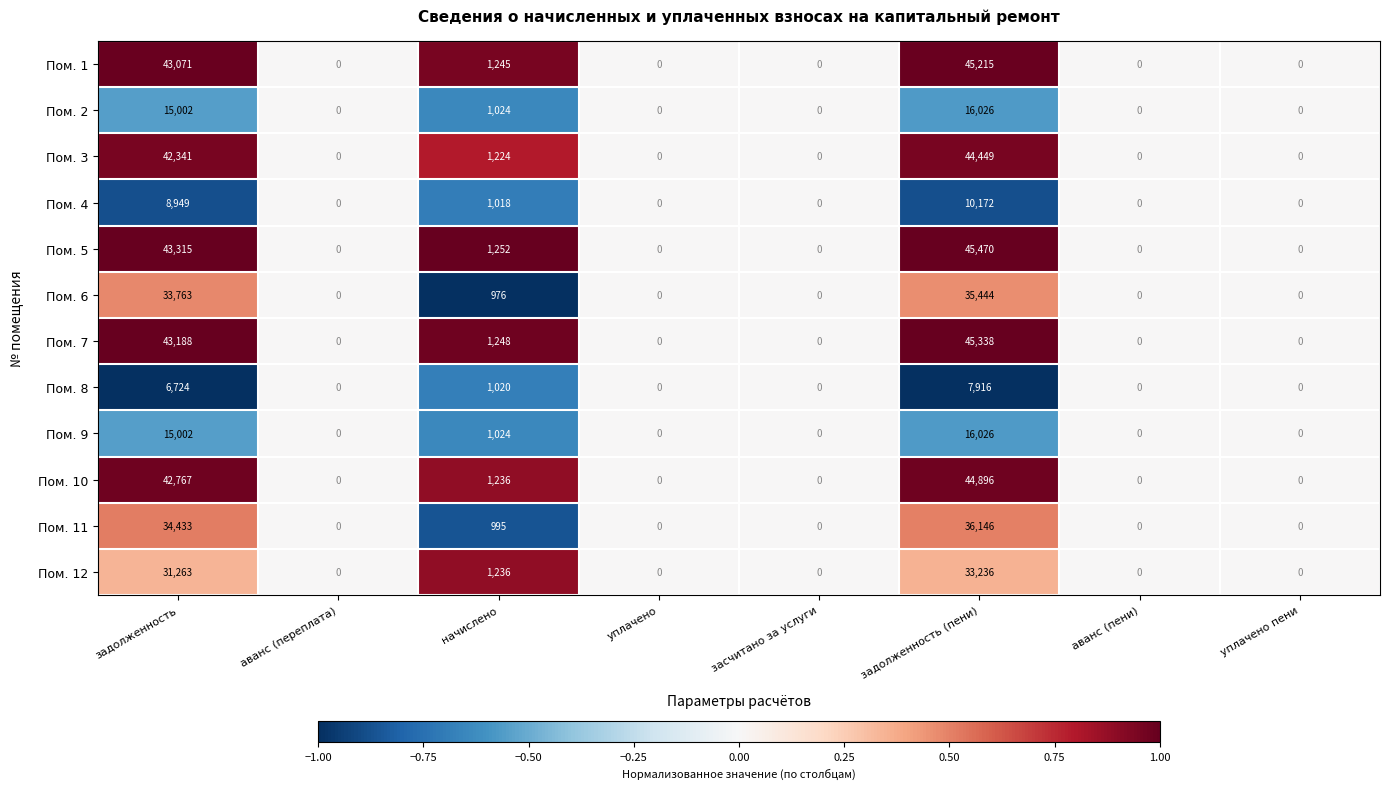

The value of Пом. 3 at уплачено is 0. True or false?

True